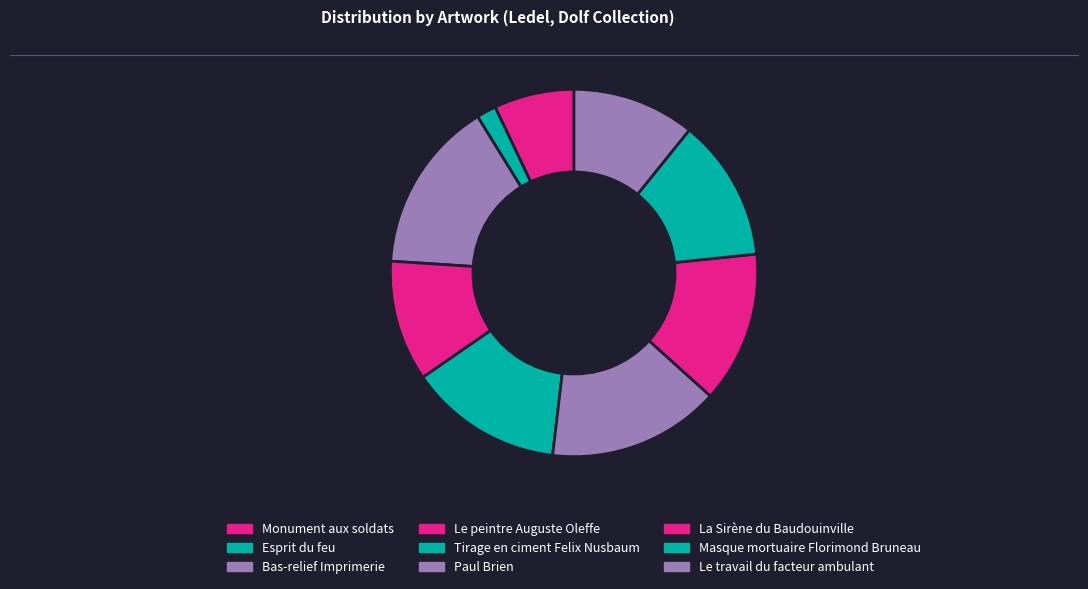

To the nearest percent, what is the difference between the largest and smallest slice percentages?

13%